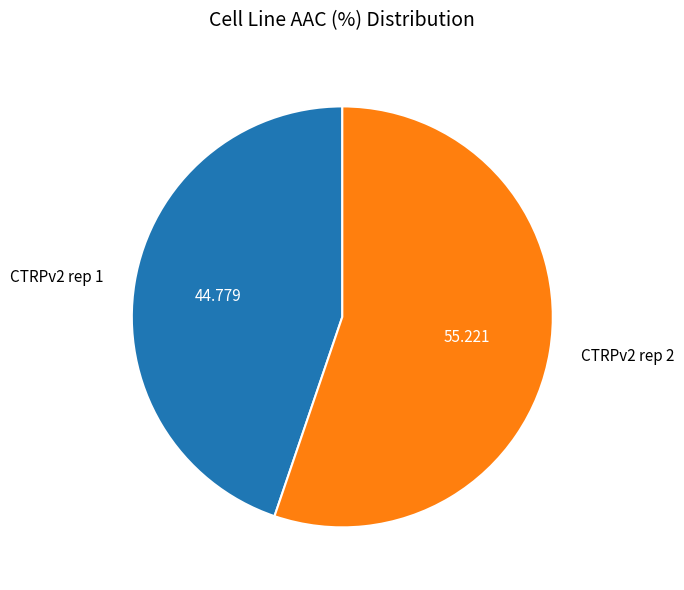

Combined, do CTRPv2 rep 1 and CTRPv2 rep 2 account for over 50%?

Yes